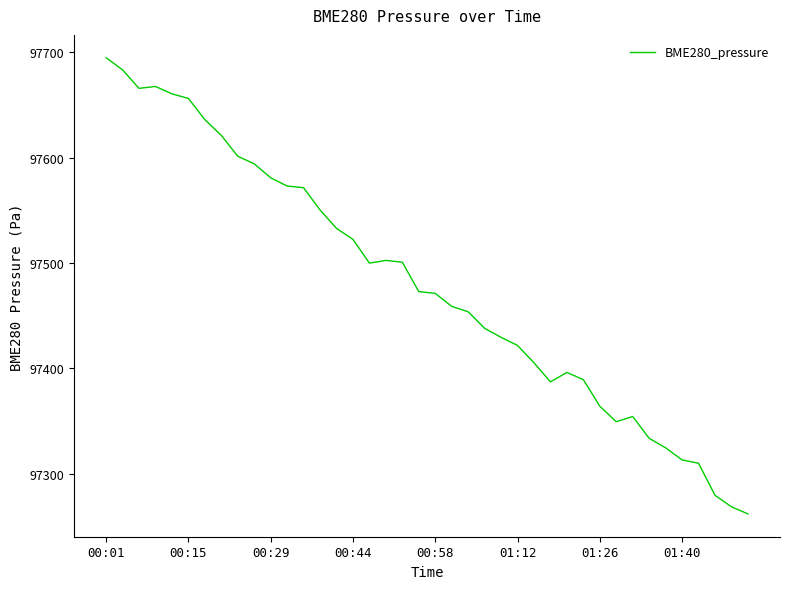

How many lines are shown in the chart?

1